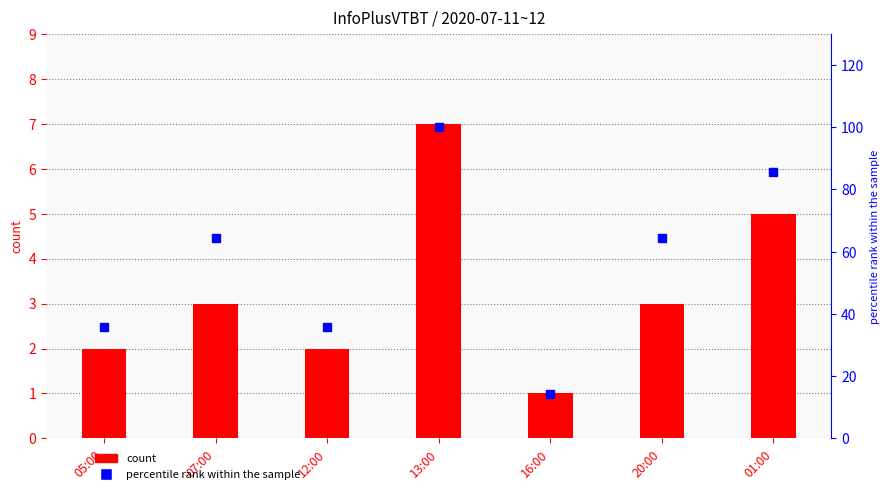

Which label corresponds to the smallest value in the chart?

16:00